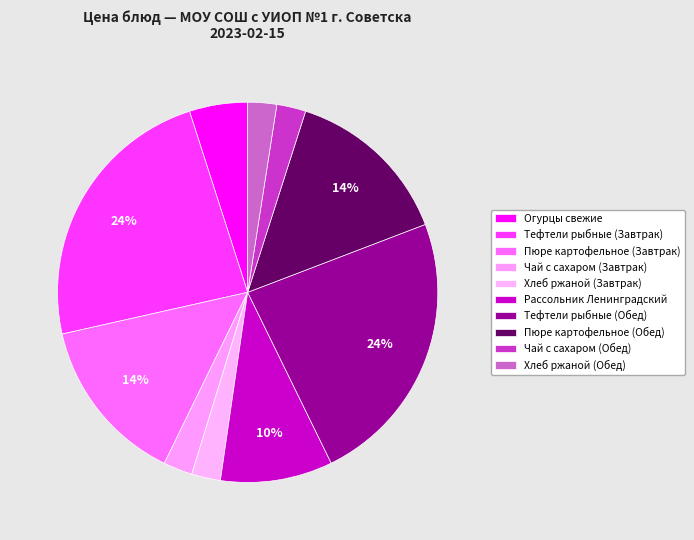

To the nearest percent, what portion does Чай с сахаром (Завтрак) represent?

2%